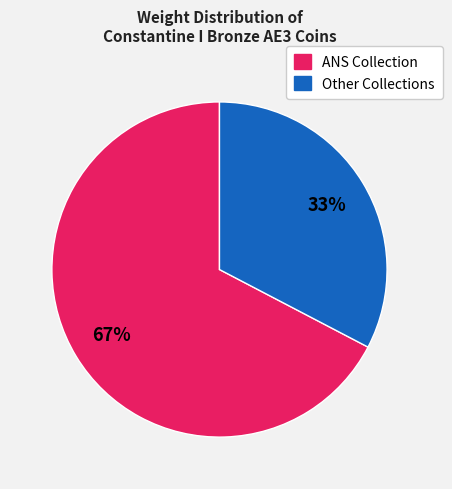

Which has a higher value, Other Collections or ANS Collection?

ANS Collection